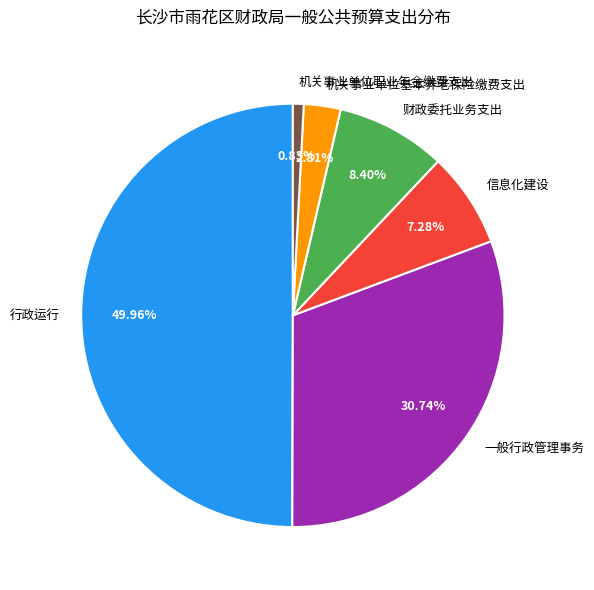

Approximately how many times larger is the value at 一般行政管理事务 compared to 行政运行?

0.6